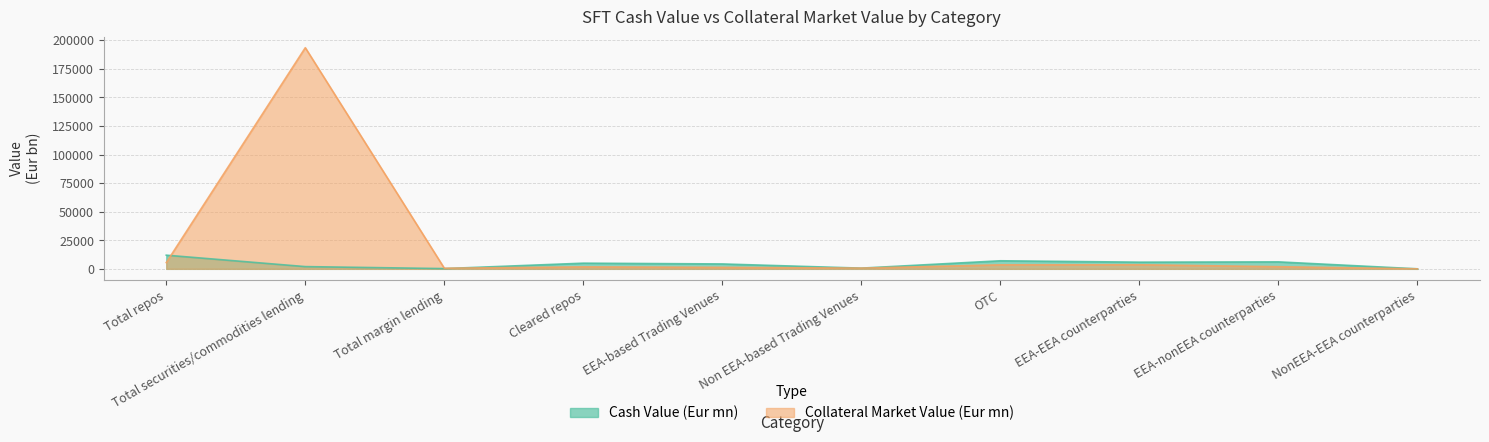

At which label does Collateral Market Value (Eur mn) reach its peak?

Total securities/commodities lending